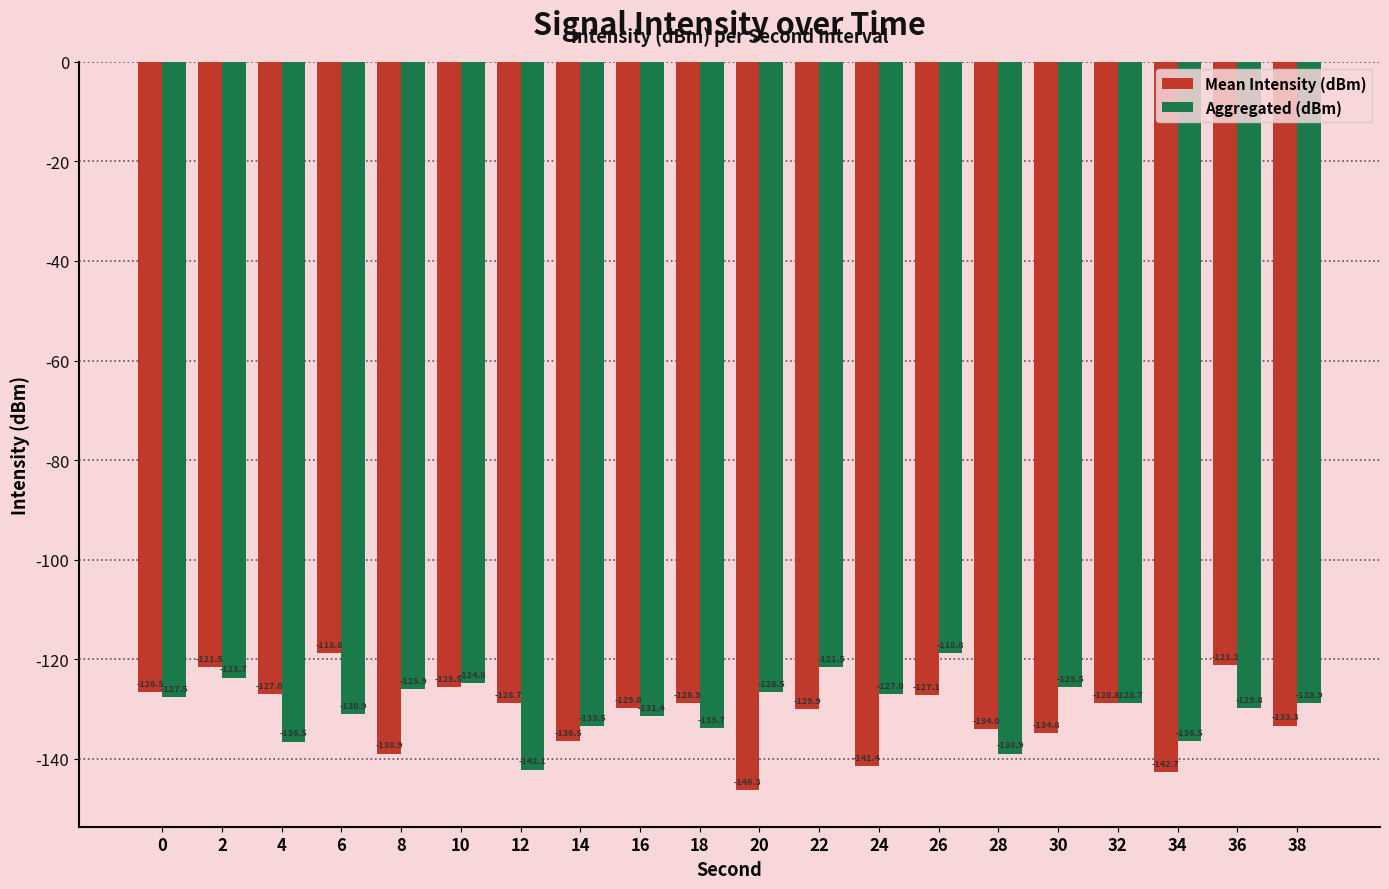

Reading left to right, list all the values displayed in this chart.

Mean Intensity (dBm): -126.5	-121.5	-127.0	-118.8	-138.9	-125.5	-128.7	-136.5	-129.8	-128.9	-146.3	-129.9	-141.4	-127.1	-134.0	-134.8	-128.8	-142.7	-121.2	-133.3
Aggregated (dBm): -127.5	-123.7	-136.5	-130.9	-125.9	-124.8	-142.1	-133.5	-131.4	-133.7	-126.5	-121.5	-127.0	-118.8	-138.9	-125.5	-128.7	-136.5	-129.8	-128.9